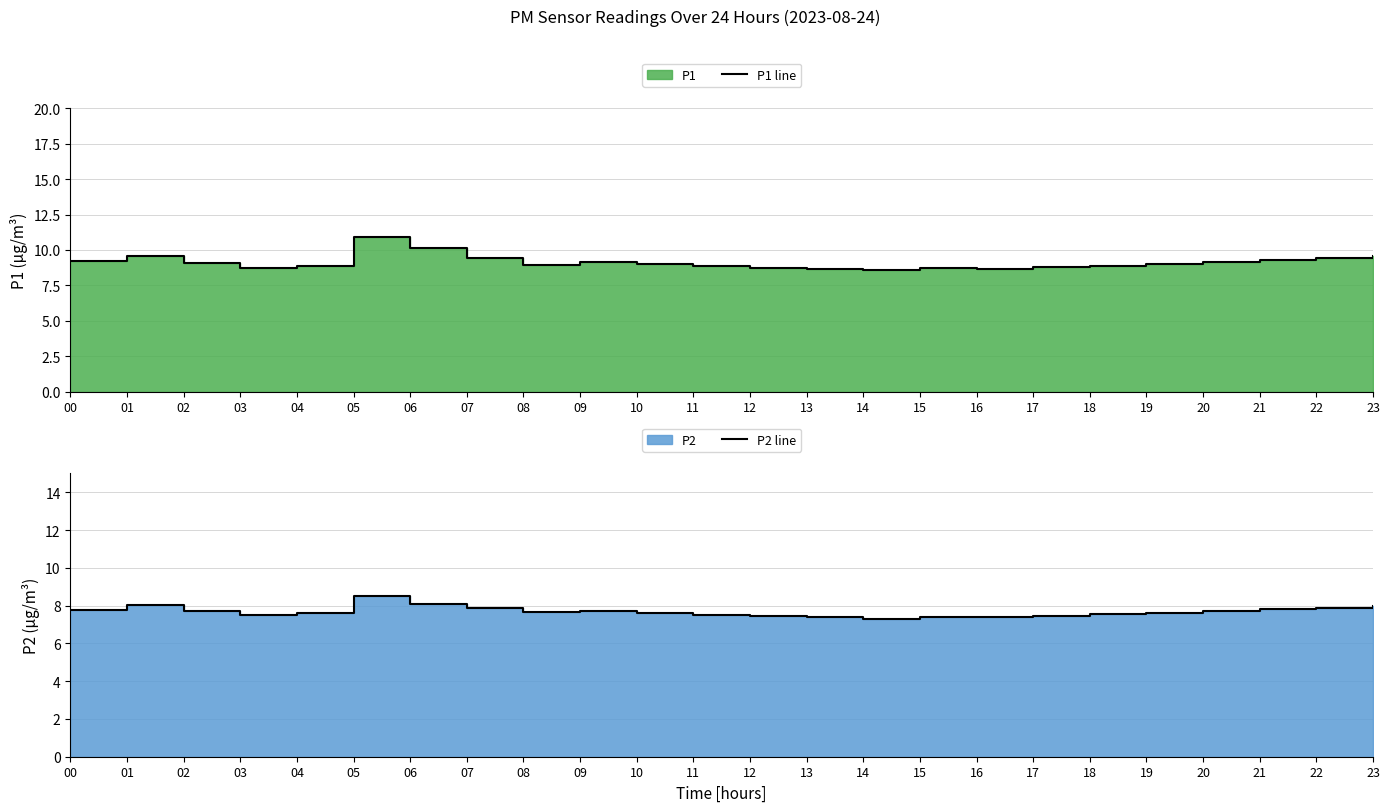

What is the difference between the P1 line values at 14 and 01?

1.0